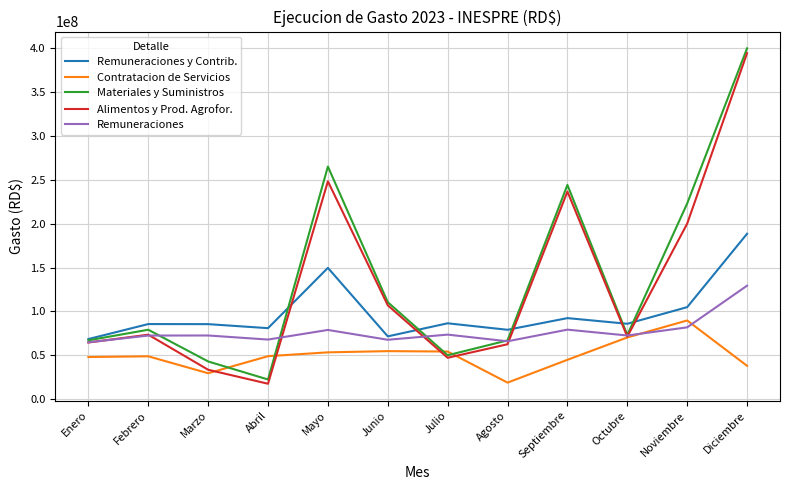

True or false: Remuneraciones y Contrib. and Contratacion de Servicios cross at least once.

False